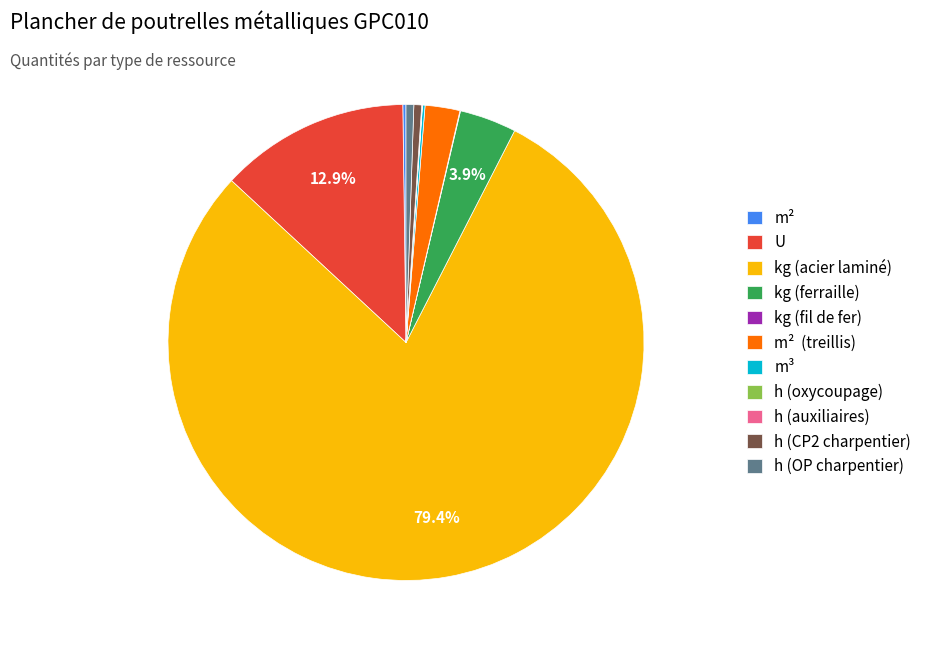

Which category has the biggest portion of the pie?

kg (acier laminé)